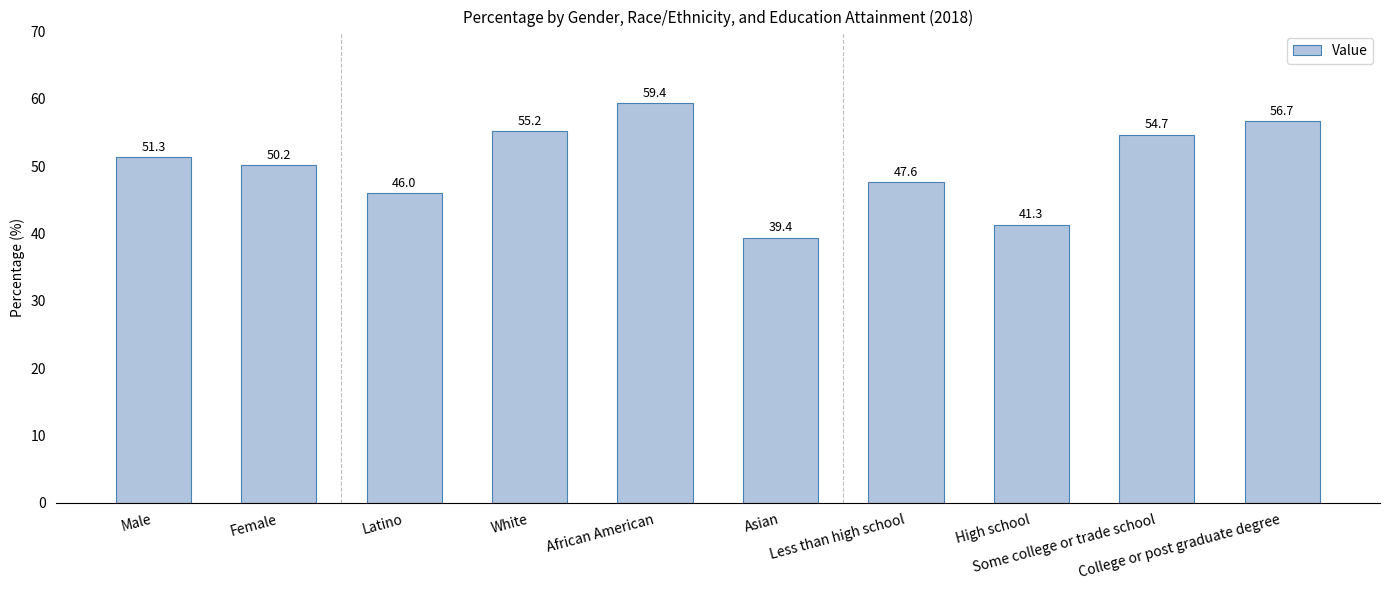

What is the value of the 2nd bar from the left?

50.2